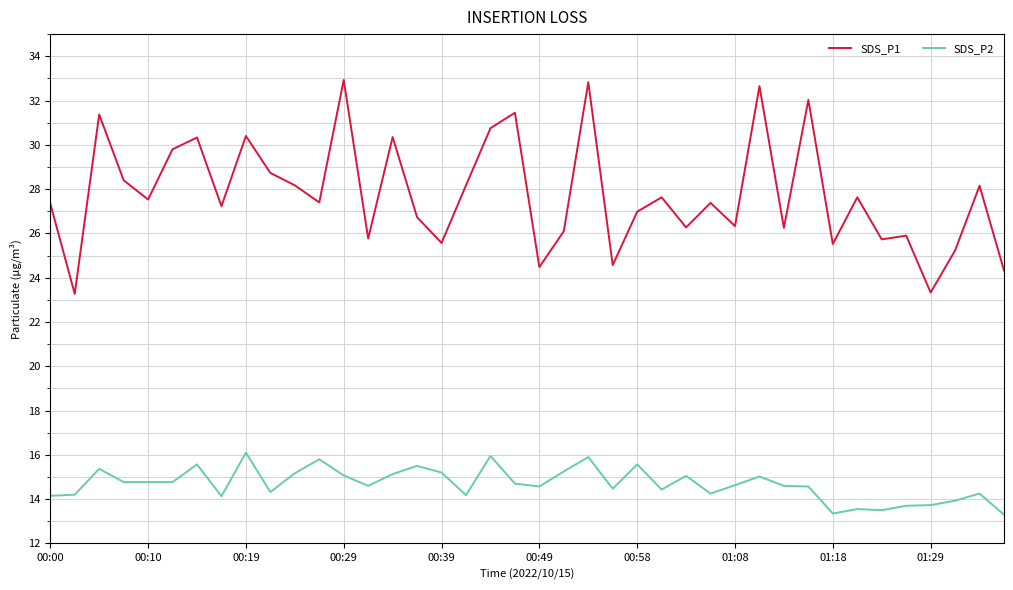

List the series in order of their peak value, highest first.

SDS_P1, SDS_P2